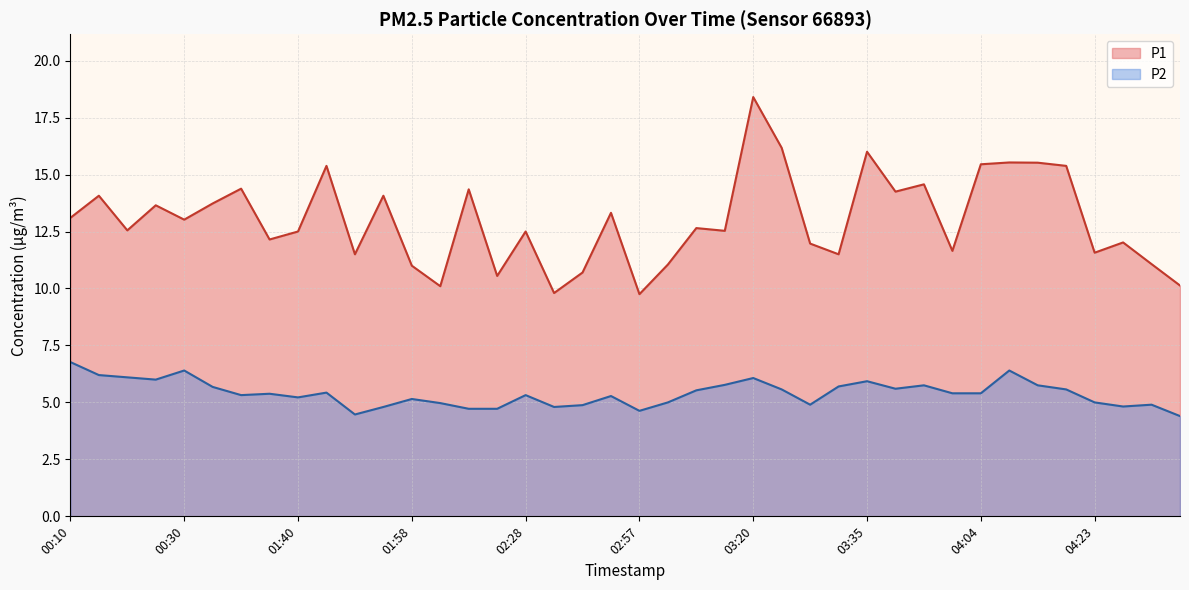

What is the maximum value for P1?

18.4